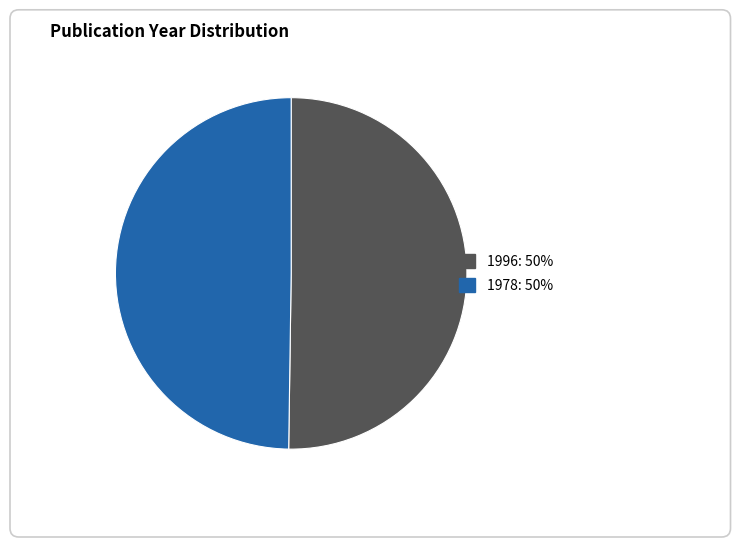

What is the ratio of the value at 1996 to the value at 1978?

1.0